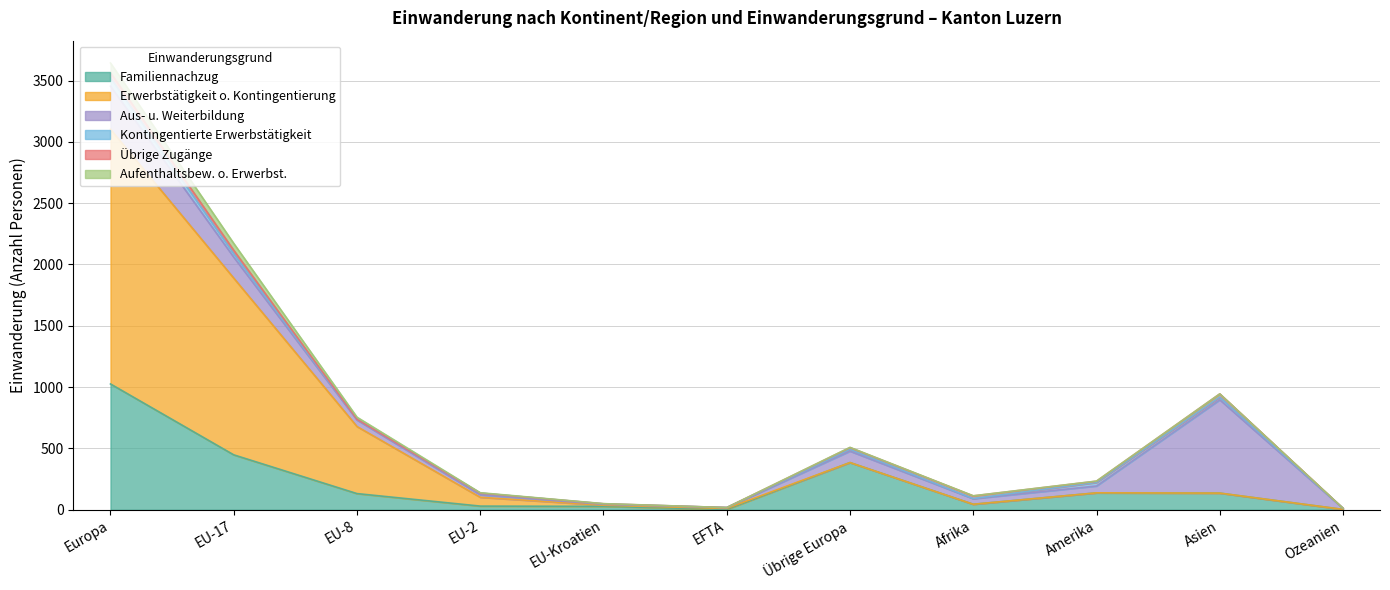

Between which two adjacent categories do Erwerbstätigkeit o. Kontingentierung and Aufenthaltsbew. o. Erwerbst. first intersect?

EFTA and Übrige Europa